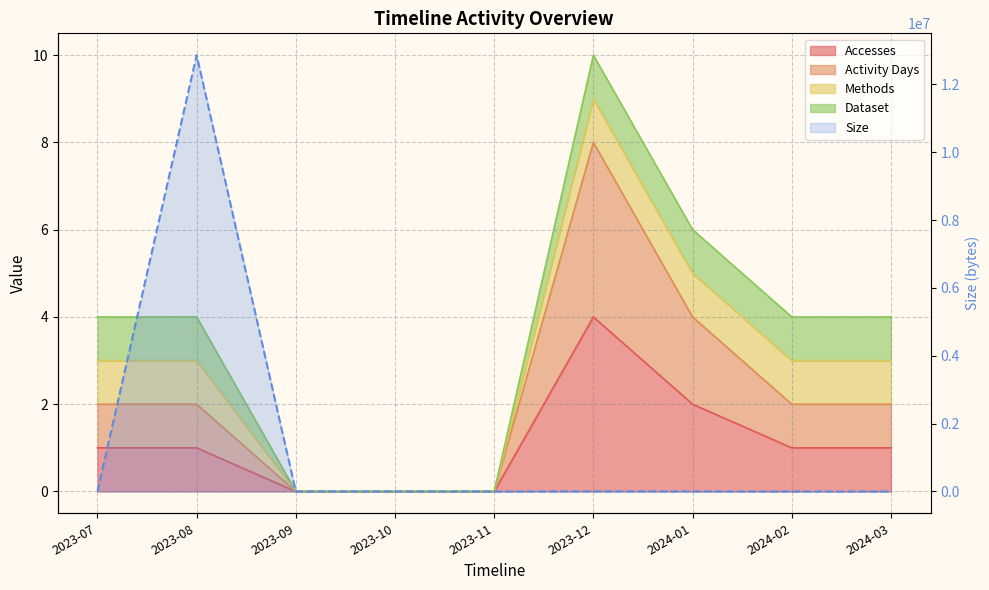

Reading left to right, what are all the values shown in this chart?

Size: 971	12864992	0	0	0	4016	2008	31	31
Accesses: 1	1	0	0	0	4	2	1	1
Activity Days: 2	2	0	0	0	8	4	2	2